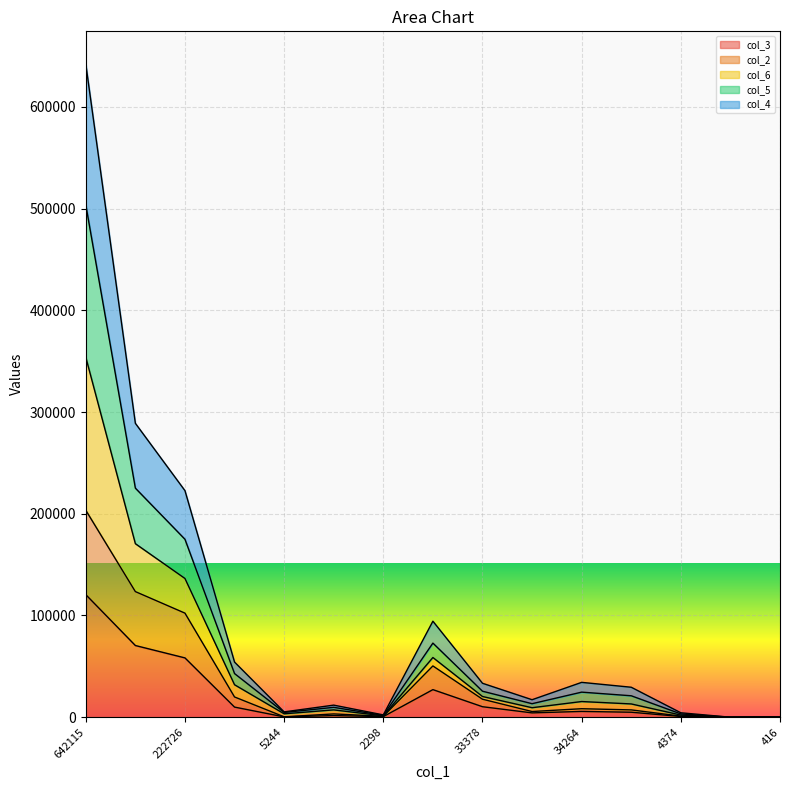

What are all the series names shown in the legend?

col_3, col_2, col_6, col_5, col_4